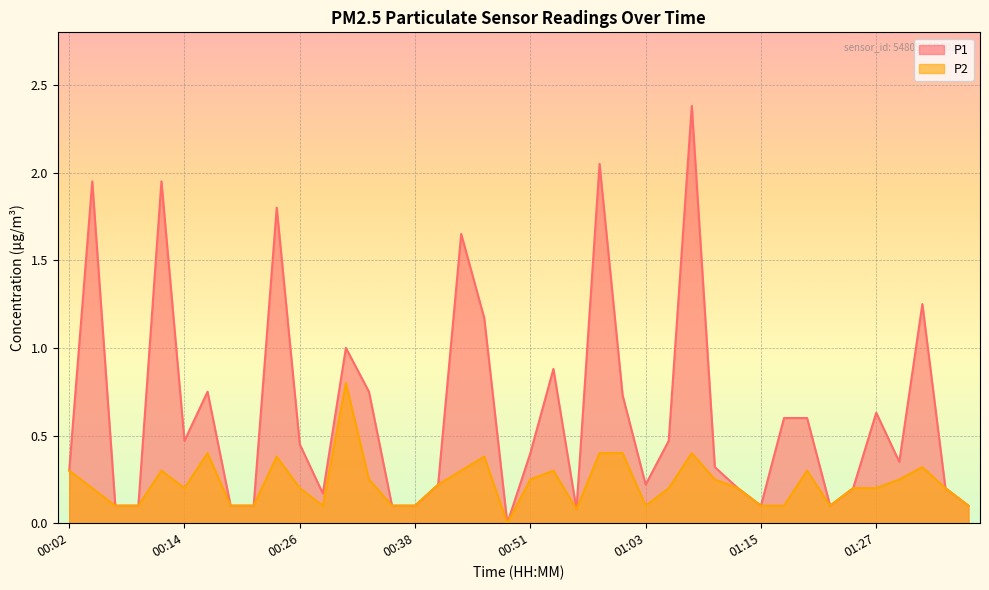

The P2 series shows 0.1 at 01:03. True or false?

True